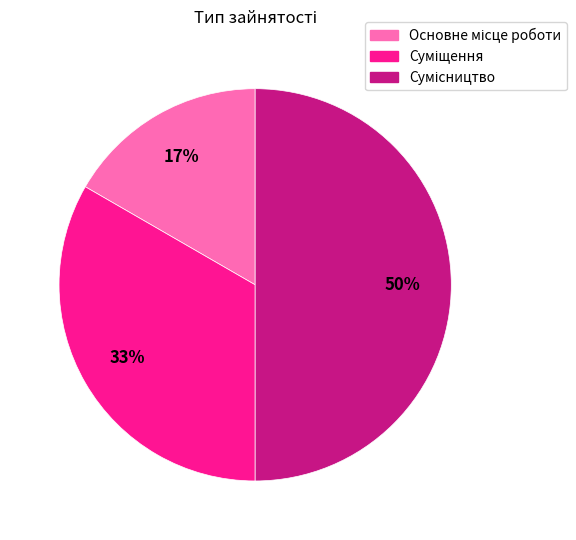

To the nearest percent, what is the average slice percentage?

33%